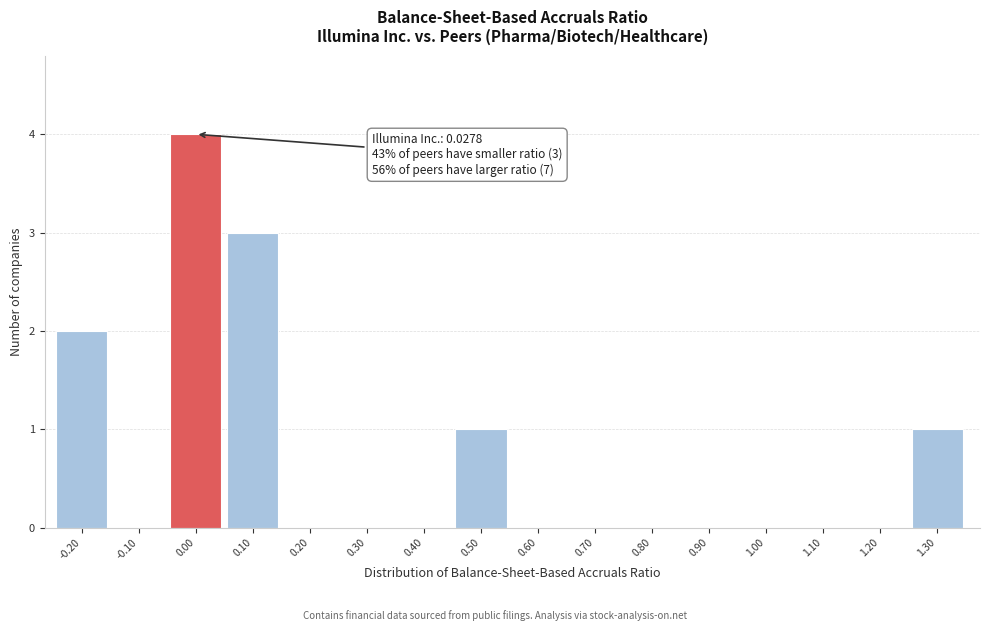

Reading left to right, extract all data points from this chart.

-0.20=2	-0.10=0	0.00=4	0.10=3	0.20=0	0.30=0	0.40=0	0.50=1	0.60=0	0.70=0	0.80=0	0.90=0	1.00=0	1.10=0	1.20=0	1.30=1